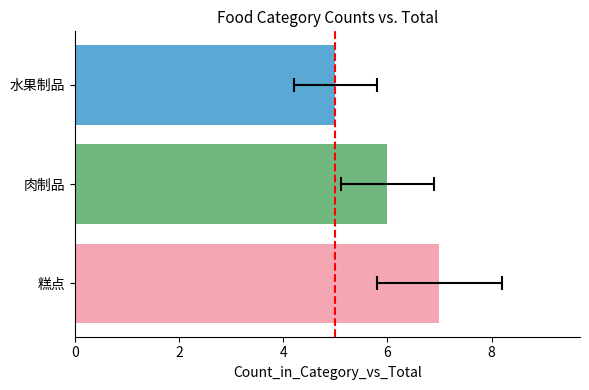

What is the value of the 2nd bar from the left?

6